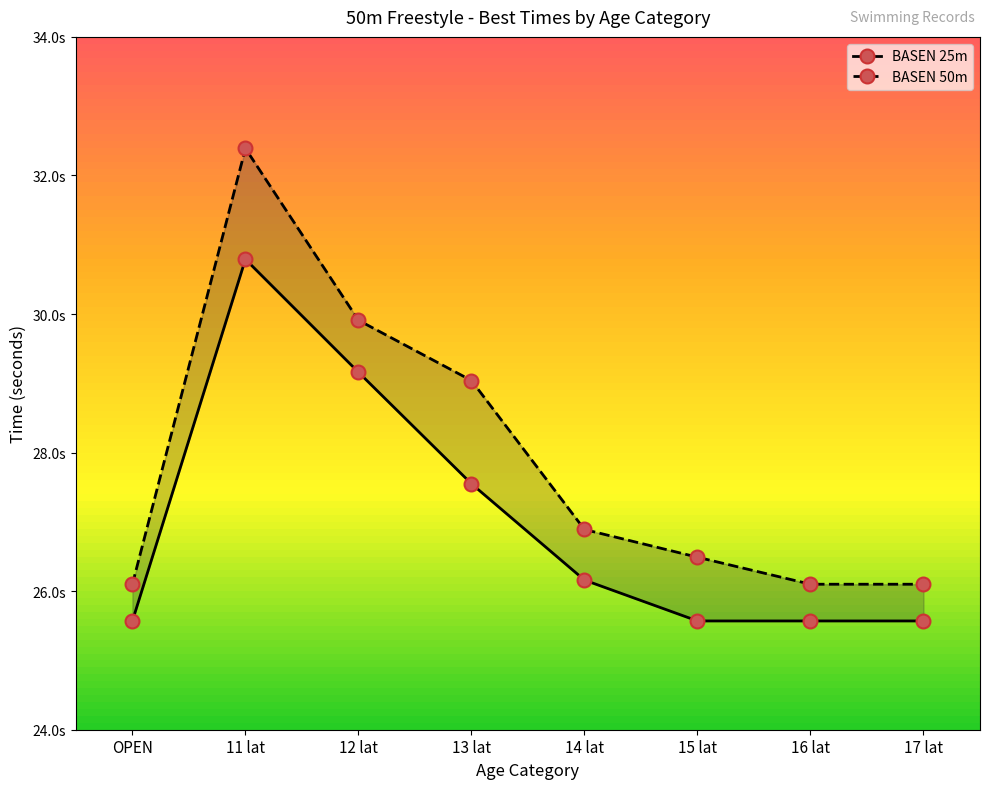

Which label corresponds to the largest value in the chart?

11 lat